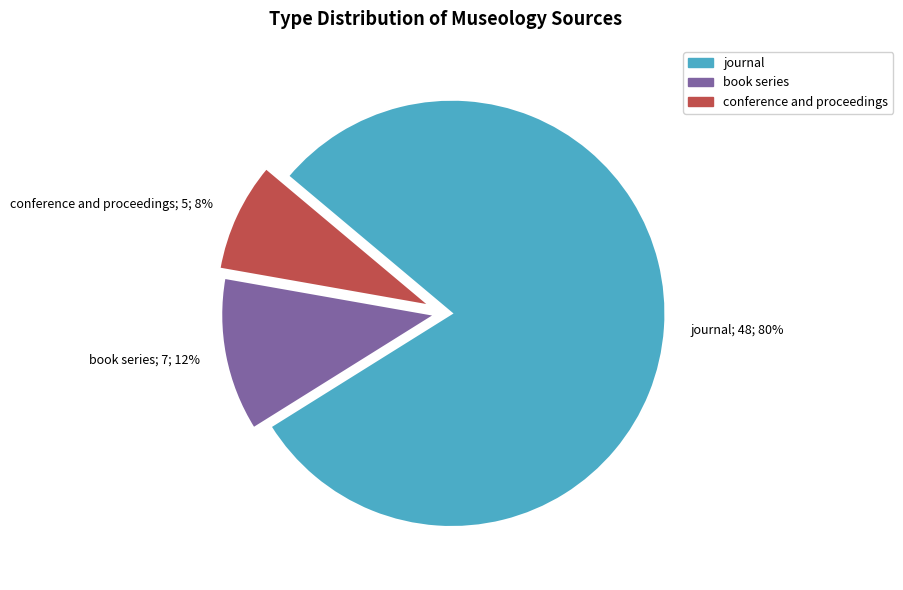

Combined, do conference and proceedings; 5; 8% and book series; 7; 12% account for over 50%?

No